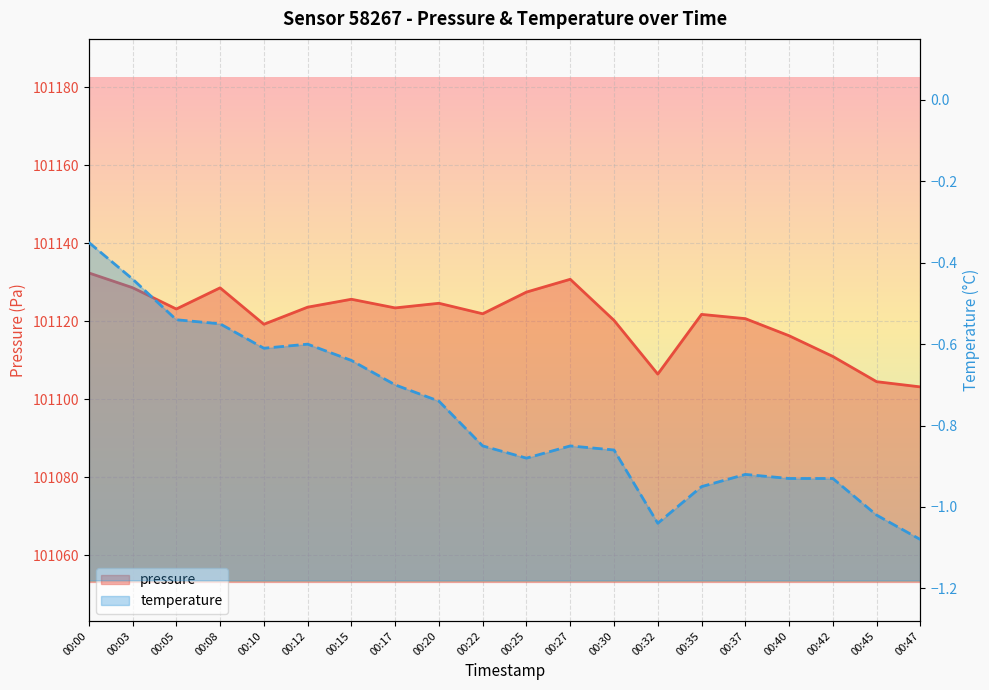

Which series has the widest spread of values?

pressure